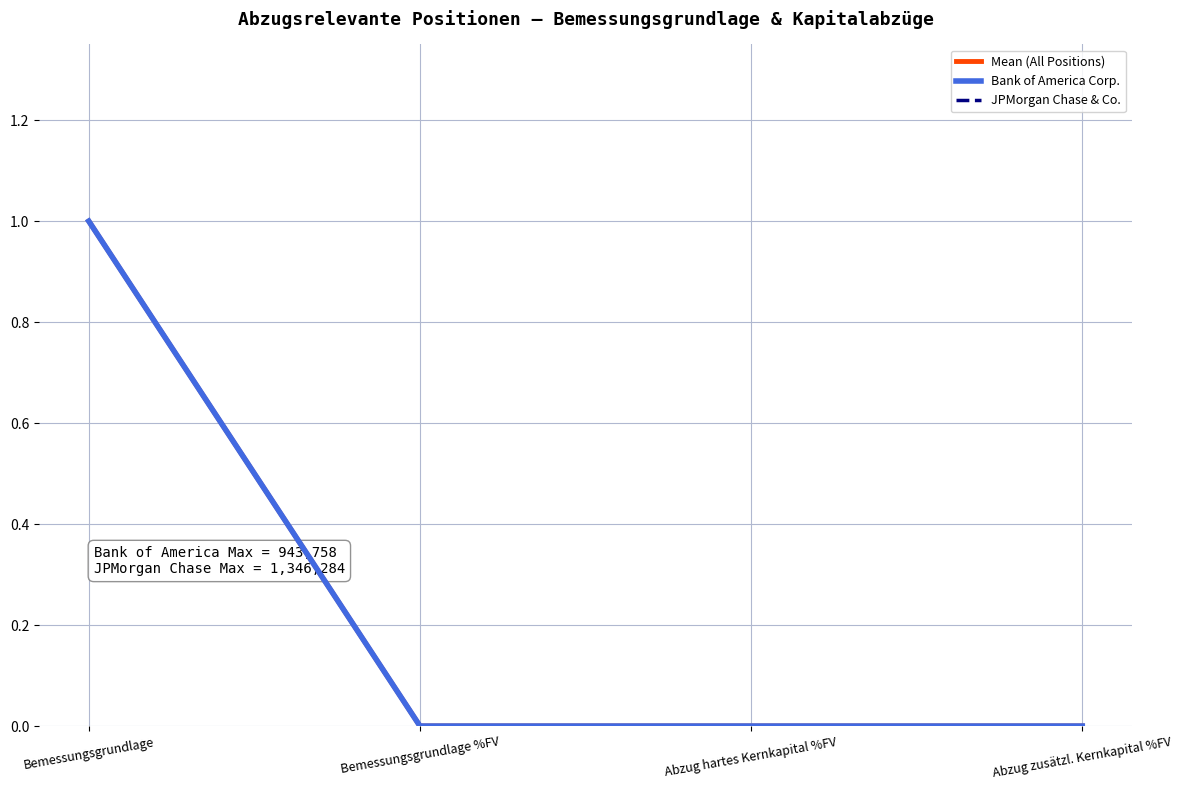

What are all the series names shown in the legend?

Mean (All Positions), Bank of America Corp., JPMorgan Chase & Co.